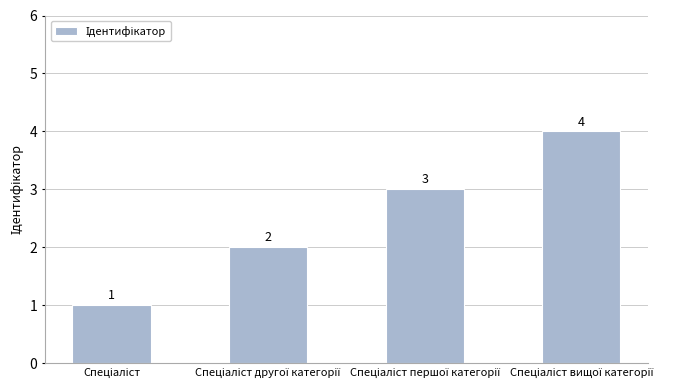

How many data points are less than 3?

2